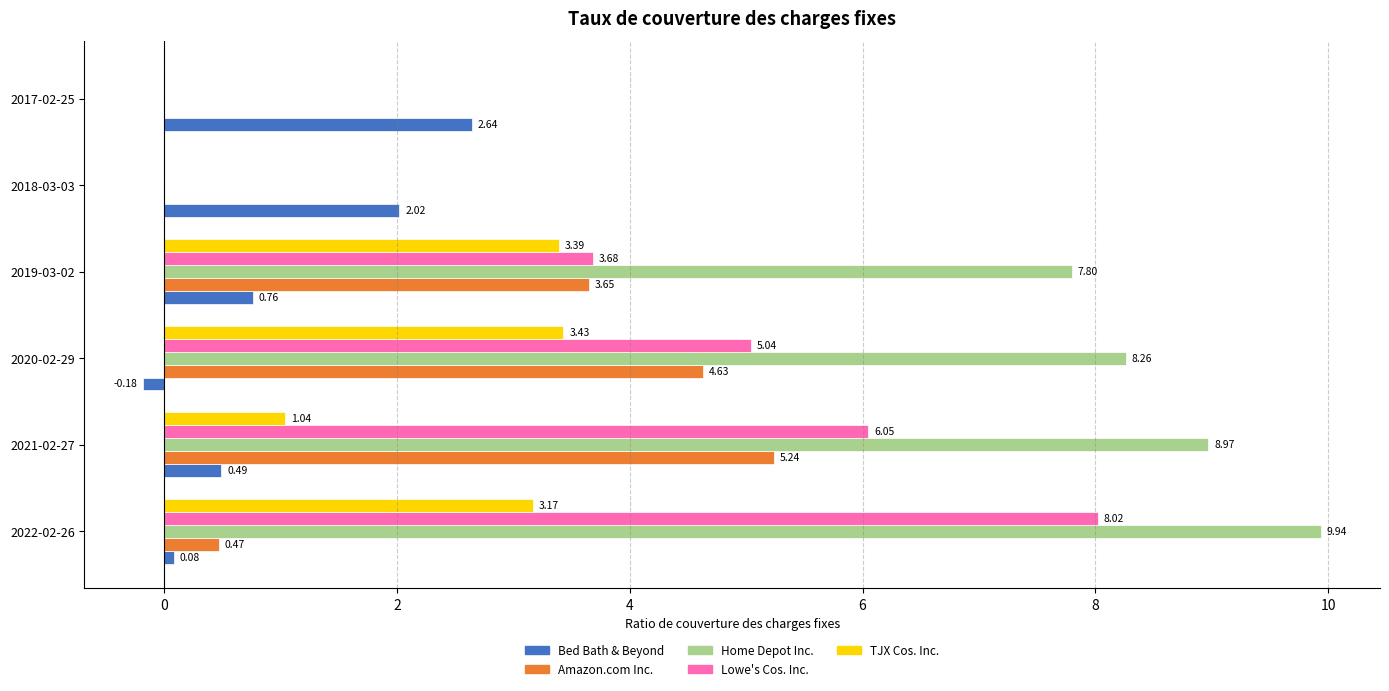

At which label is Home Depot Inc. closest to 4?

2019-03-02